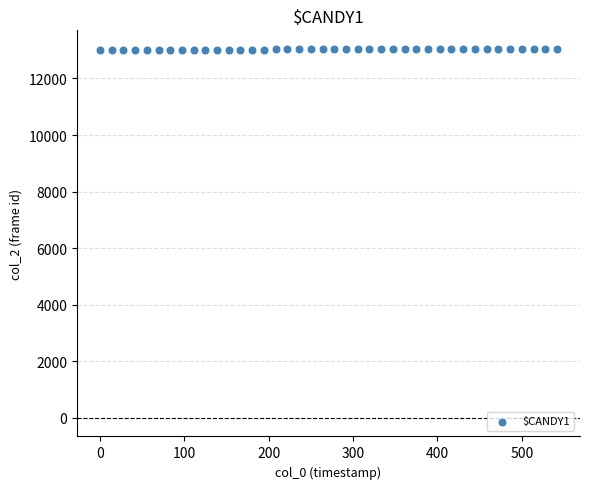

What is the range of Y values (max minus min)?

39